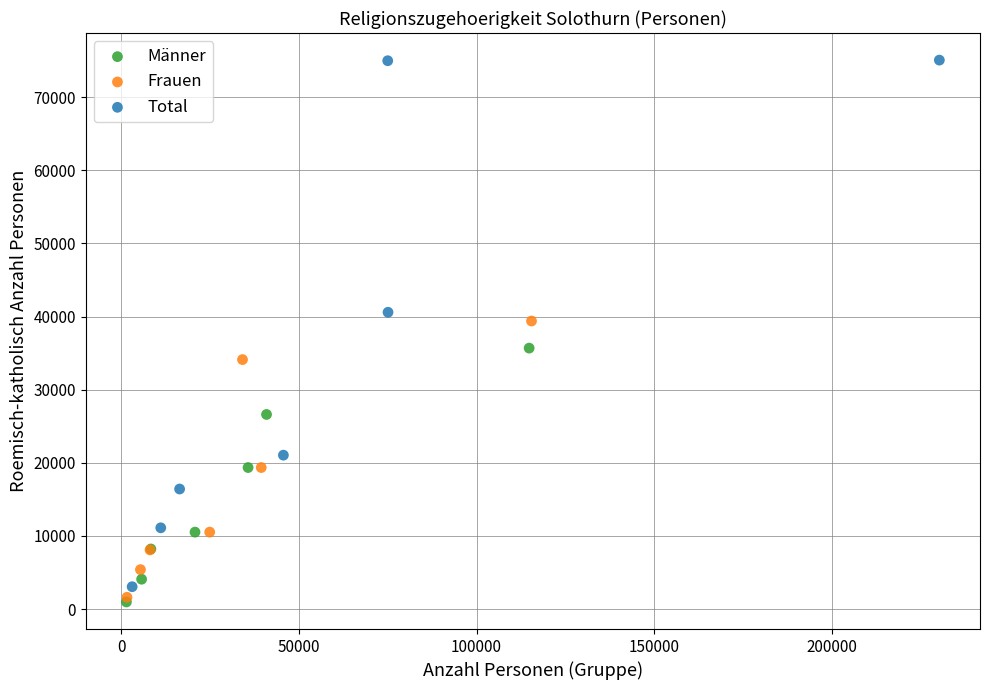

Which series contains the highest Y value?

Total